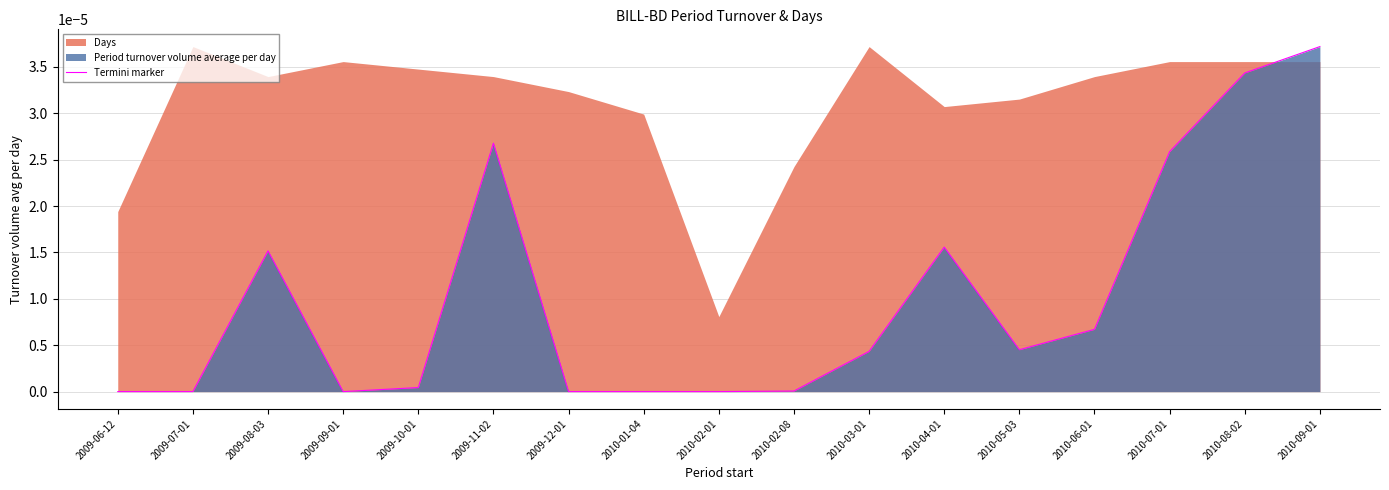

True or false: Termini marker has a value of 0.0 at 2009-07-01.

True